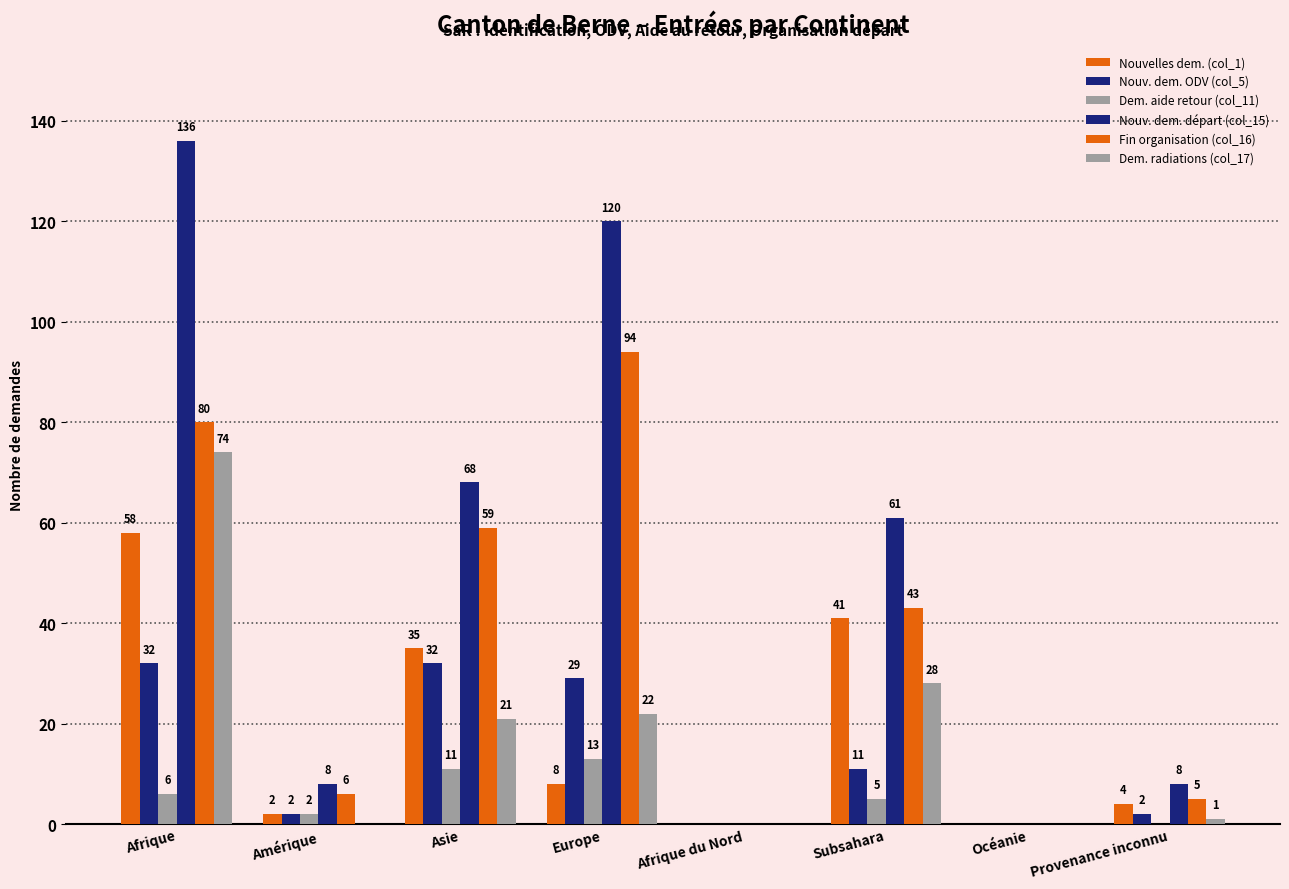

At Océanie, list the series in order from largest to smallest.

Nouvelles dem. (col_1), Nouv. dem. ODV (col_5), Dem. aide retour (col_11), Nouv. dem. départ (col_15), Fin organisation (col_16), Dem. radiations (col_17)